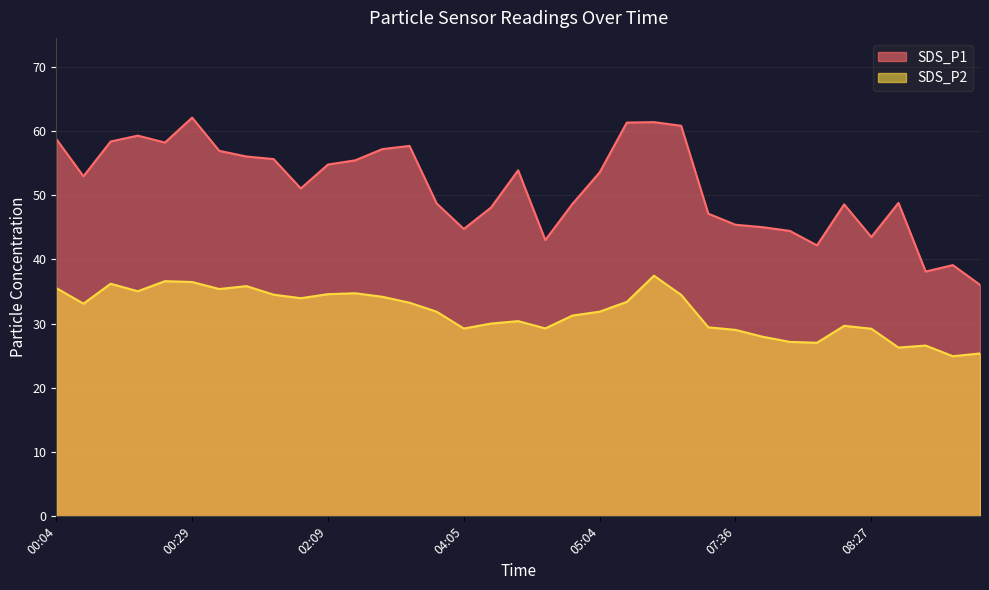

What is the label of the 16th point from the left?

04:05